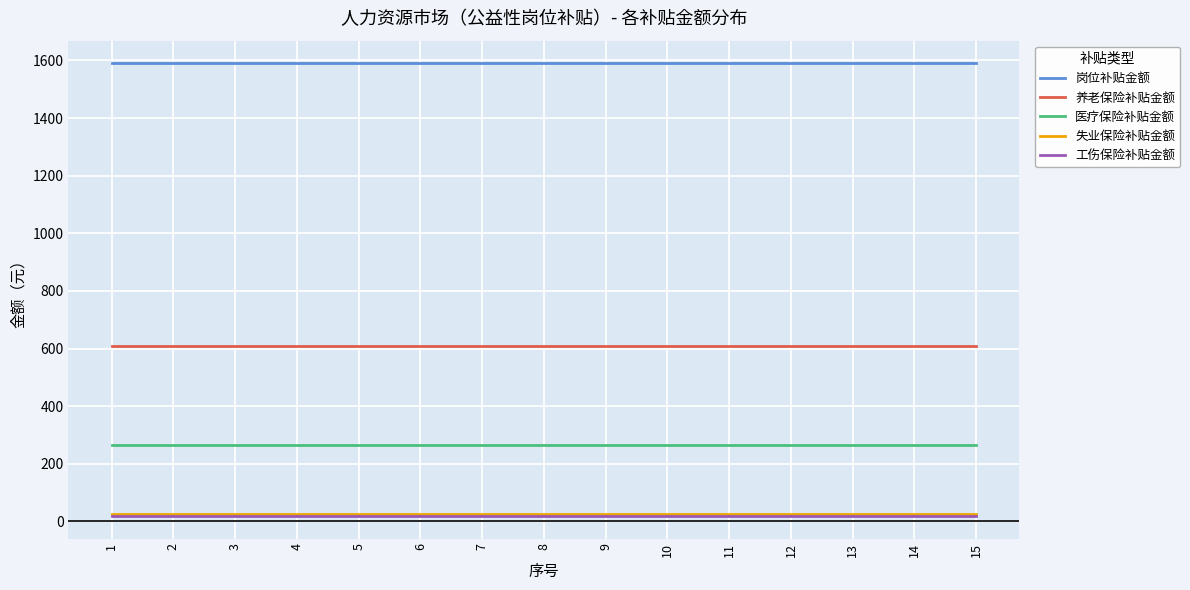

What value does the 工伤保险补贴金额 series have at 12?

19.0